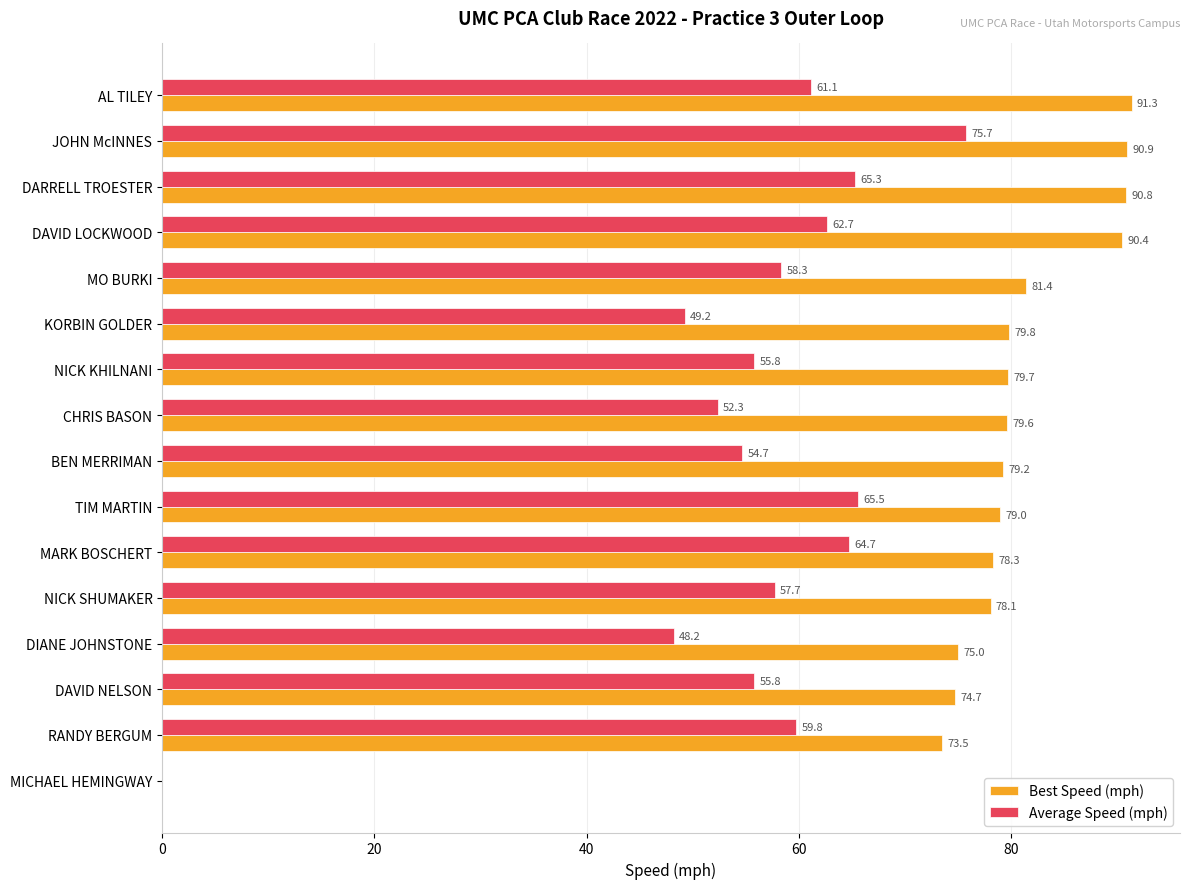

Is it true that Best Speed (mph) equals 28.6 at MO BURKI?

False